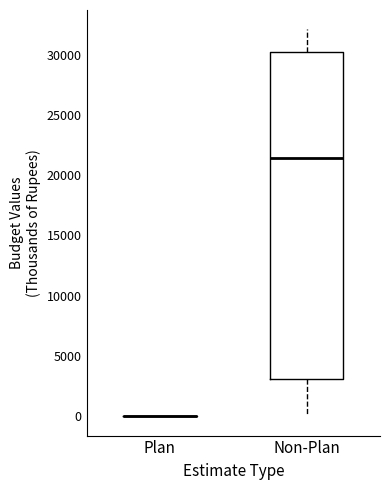

Comparing the boxes themselves (not the whiskers), which one is the tallest?

Non-Plan